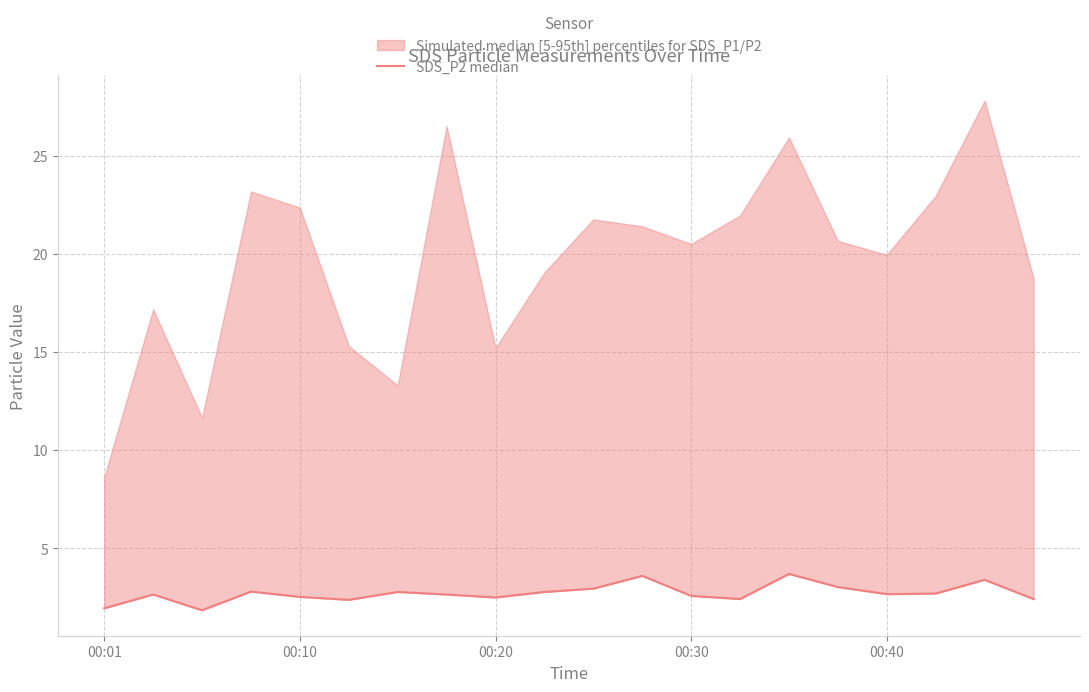

How many data points are above 2?

18